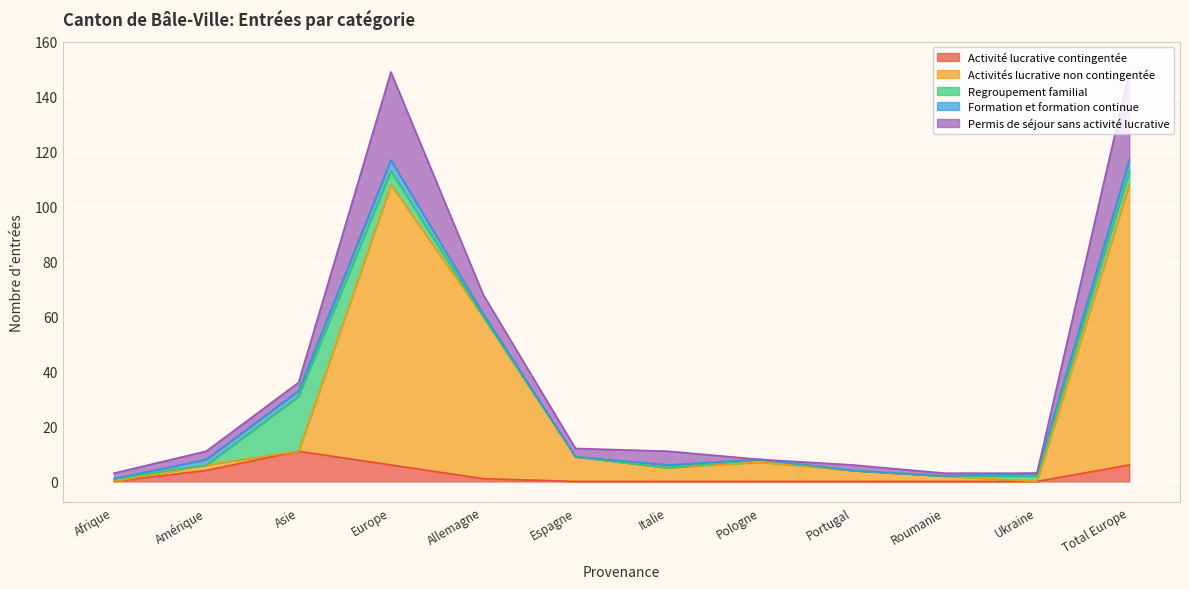

At which category does Regroupement familial reach its first local valley?

Amérique